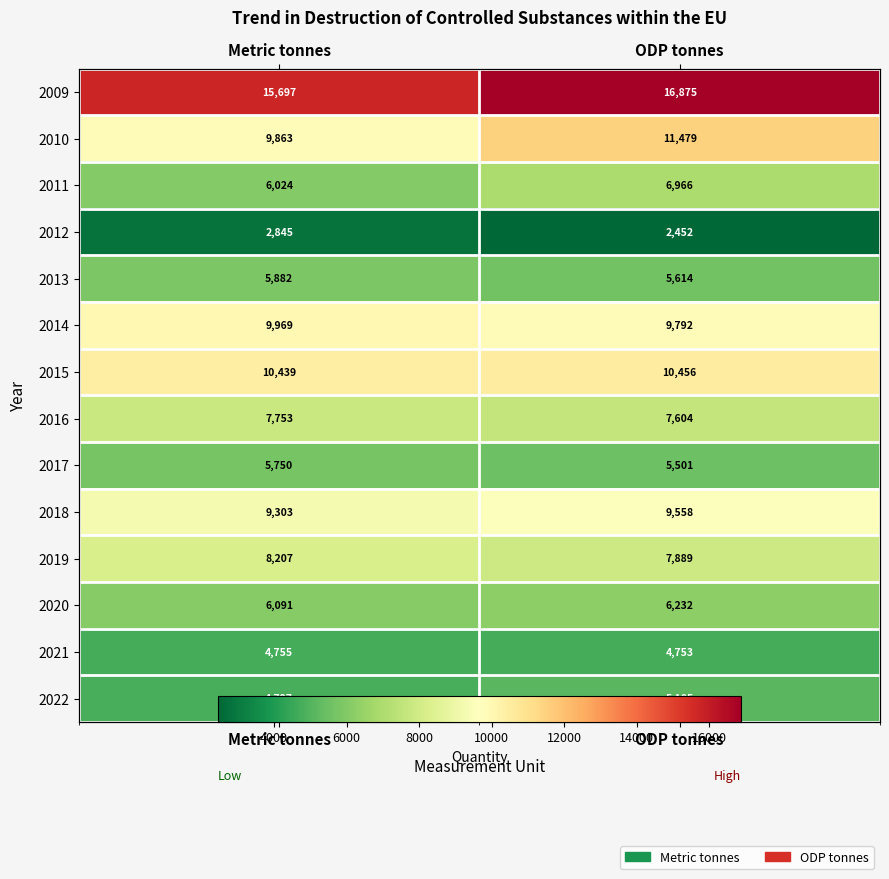

Which category has the highest value across all series?

ODP tonnes